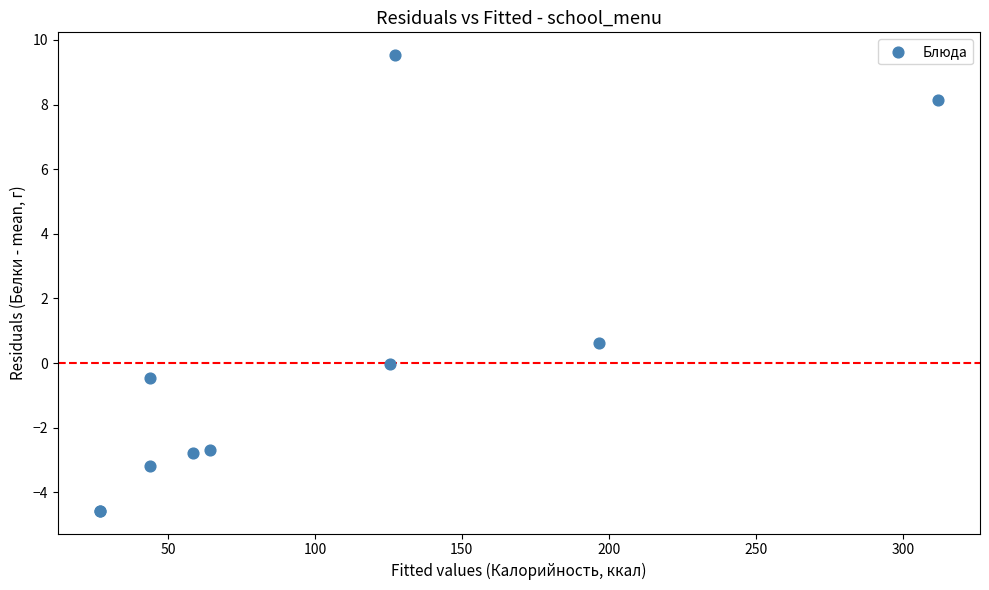

What Y value in the scatter plot is closest to 2?

0.6